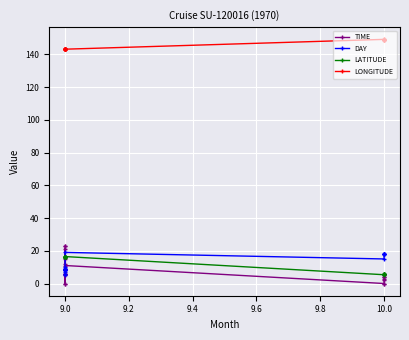

How many lines are shown in the chart?

4